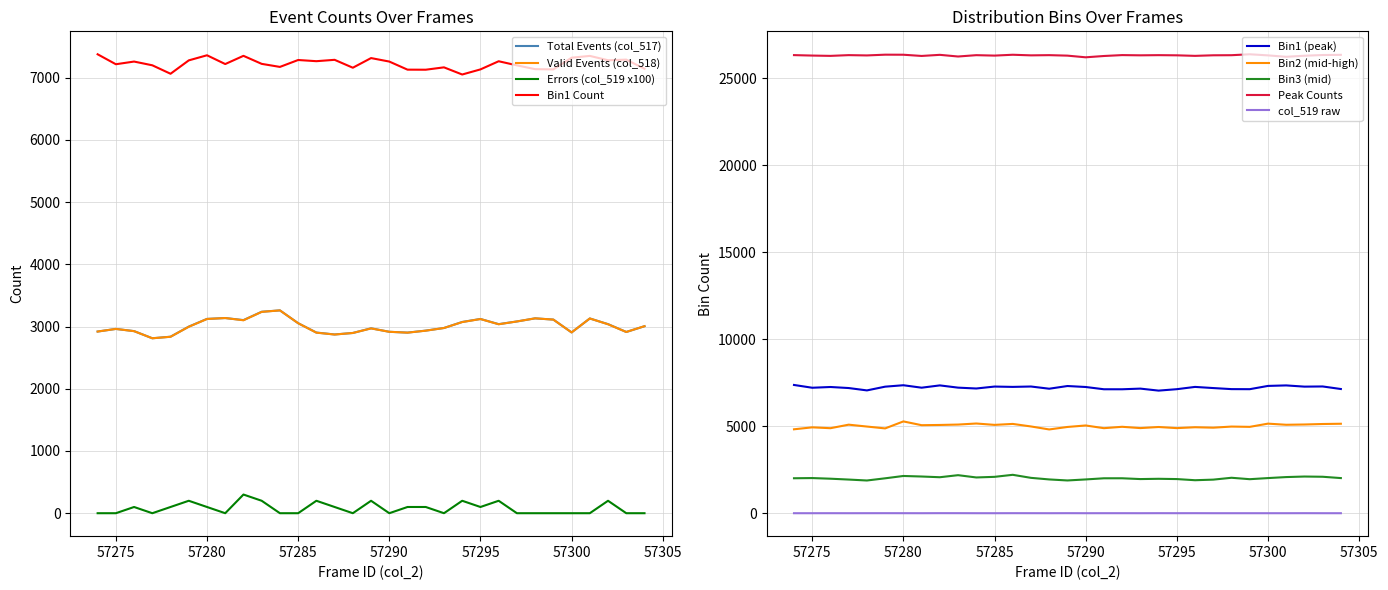

How many data points in col_519 are above 0?

15